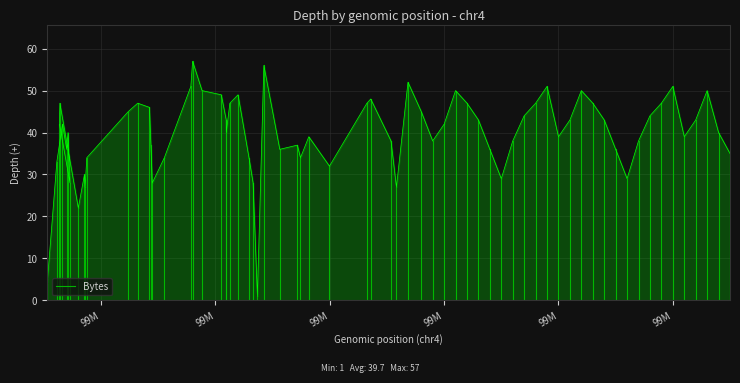

Count the values in the range 0 to 4.

2